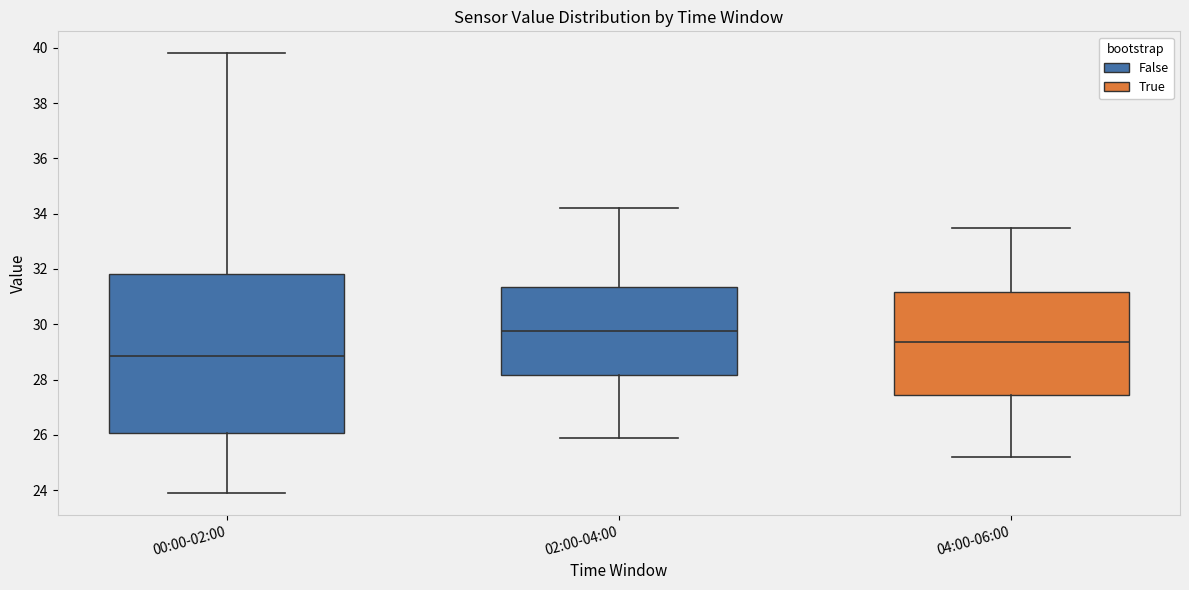

Where does the median line of the box for 02:00-04:00 sit on the y-axis? The values are not printed on the chart, so give them approximately, as read against the axis.

29.8